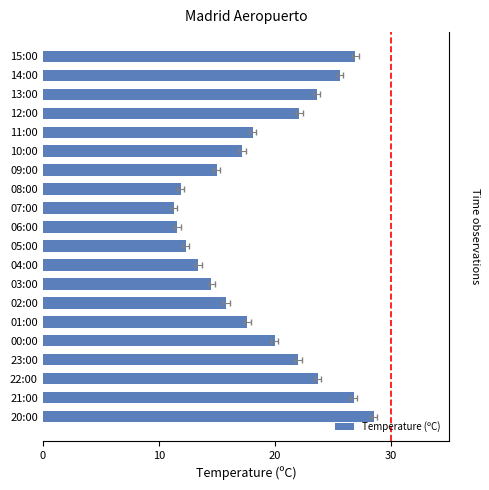

Reading left to right, transcribe all the data shown in this chart.

26.9	25.6	23.6	22.1	18.1	17.2	15.0	11.9	11.3	11.6	12.3	13.4	14.5	15.8	17.6	20.0	22.0	23.7	26.8	28.5